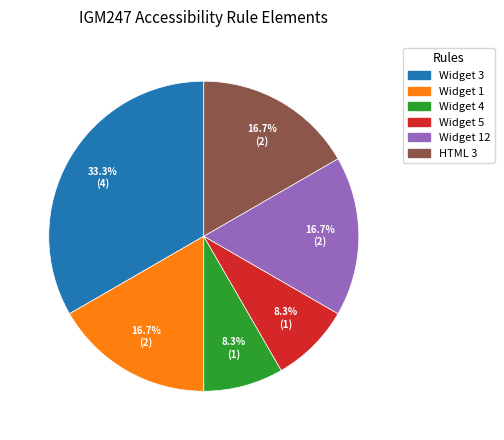

To the nearest percent, what is the difference between the largest and smallest slice percentages?

25%